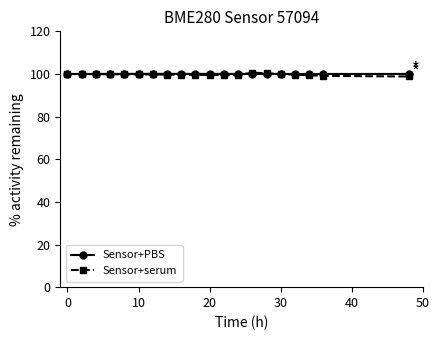

What are all the series names shown in the legend?

Sensor+PBS, Sensor+serum